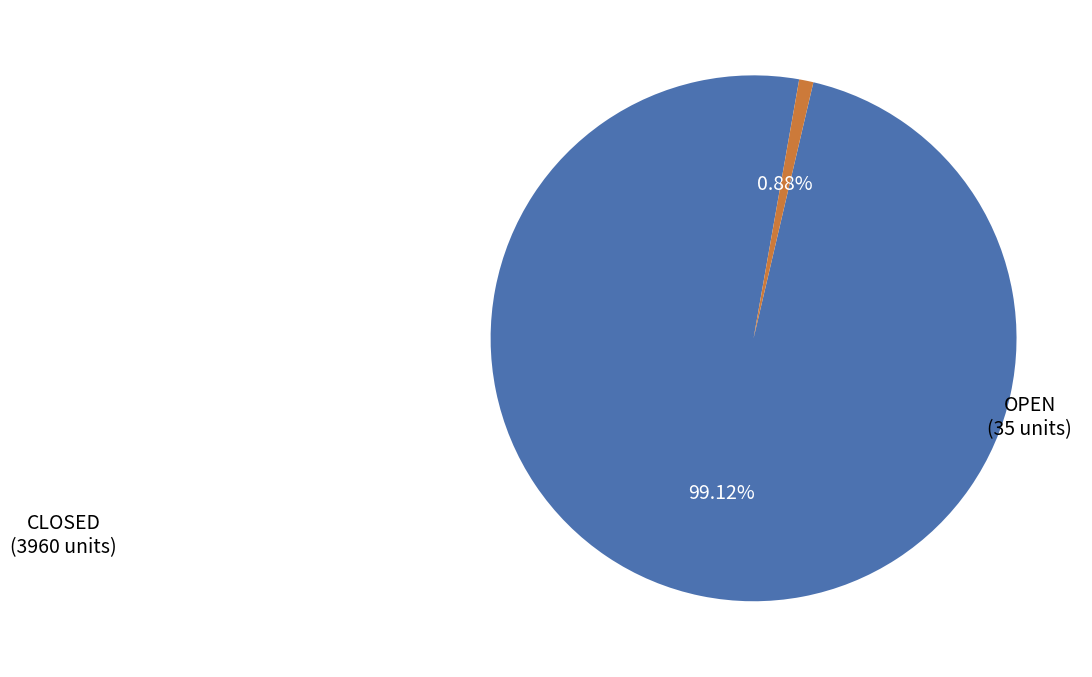

Does any single category account for the majority?

Yes